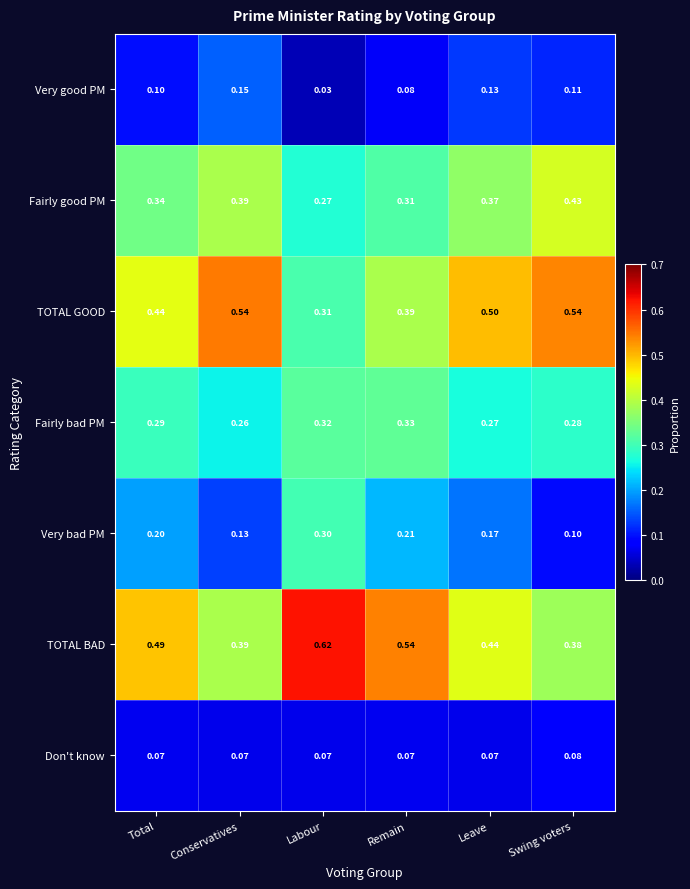

Rank the series by their maximum value, from lowest to highest.

Don't know, Very good PM, Very bad PM, Fairly bad PM, Fairly good PM, TOTAL GOOD, TOTAL BAD